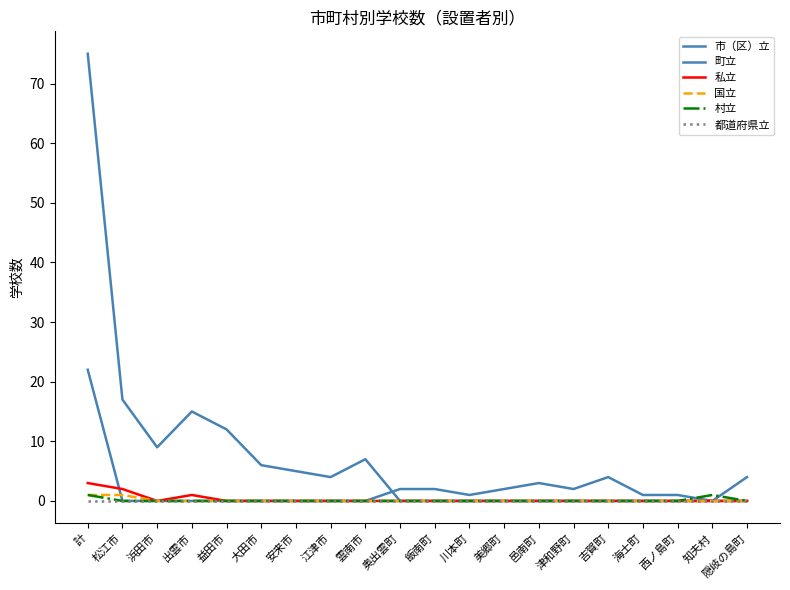

Does the chart have visible grid lines?

No